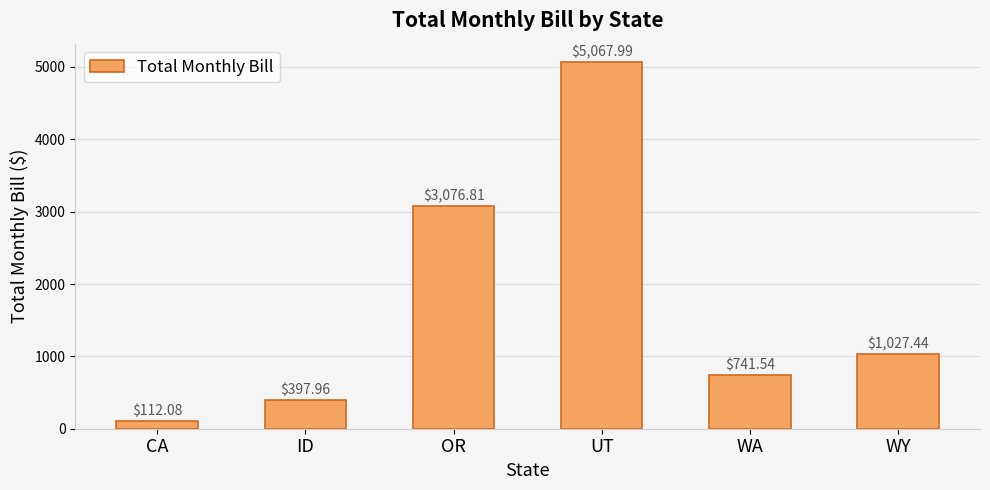

How many data points are above 1027?

3